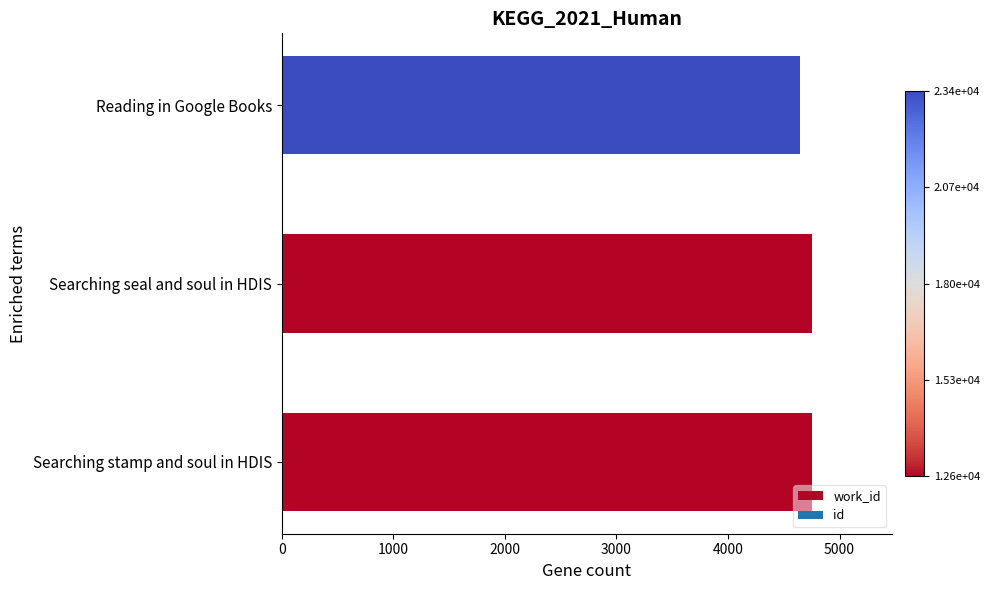

What value does the data have at Searching seal and soul in HDIS, to the nearest 50?

4750